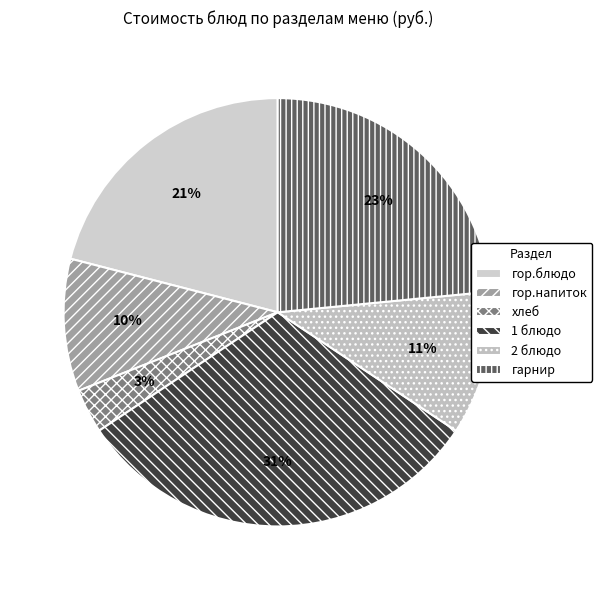

Count the number of slices in the pie.

6